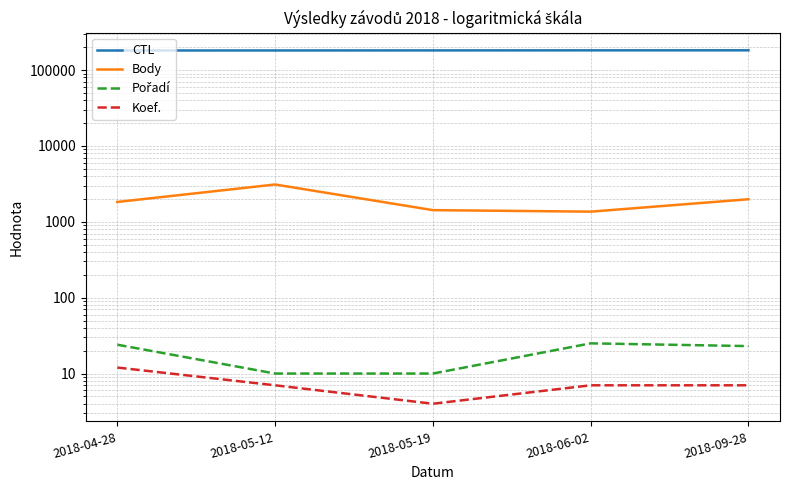

True or false: Body has a value of 1425 at 2018-05-19.

True